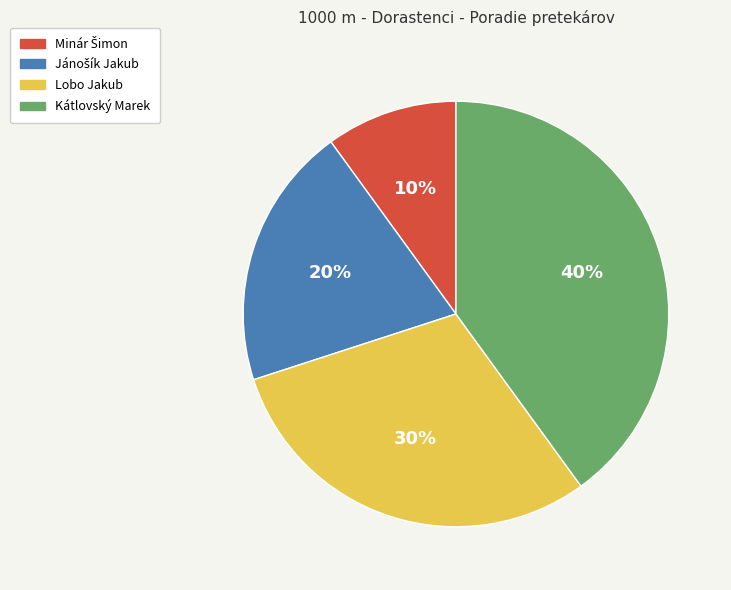

Is Lobo Jakub the majority of the pie?

No